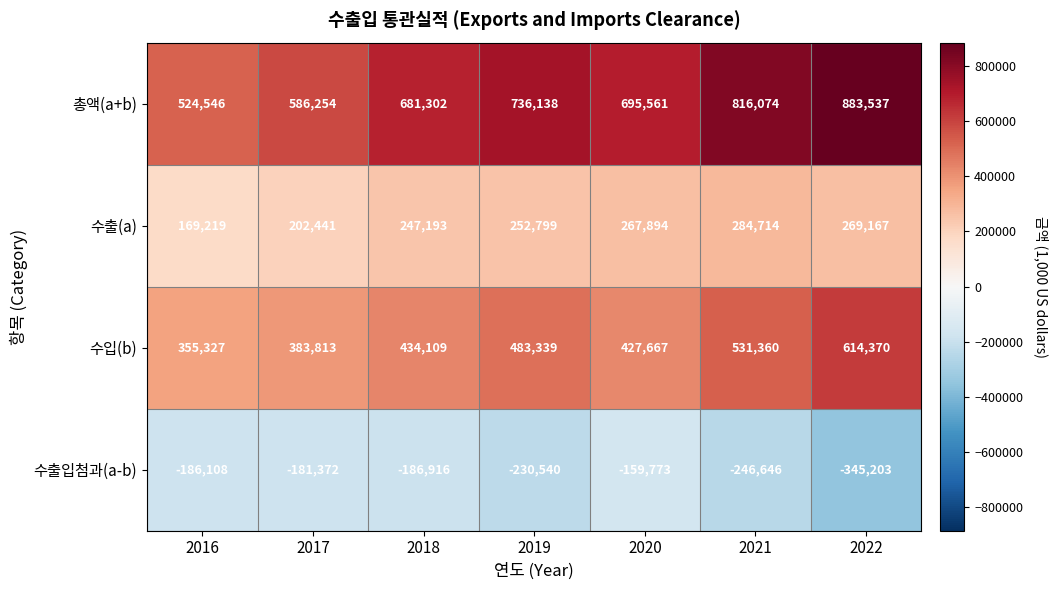

What is the difference between the maximum and minimum values in the 수입(b) series?

259043